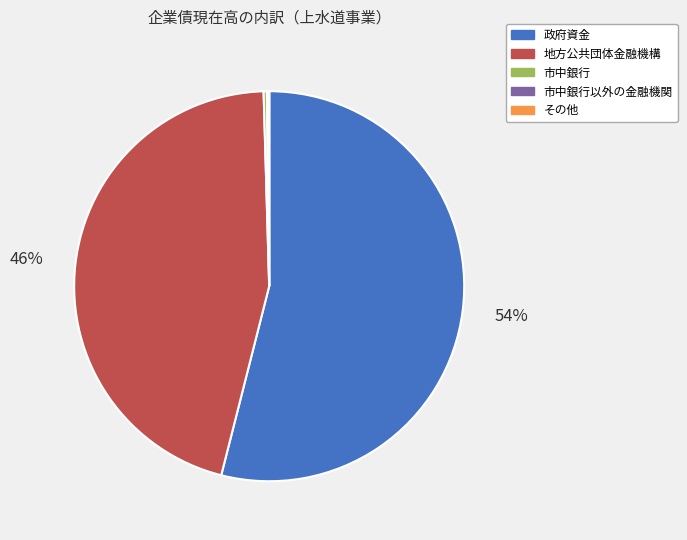

Does any single category account for the majority?

Yes